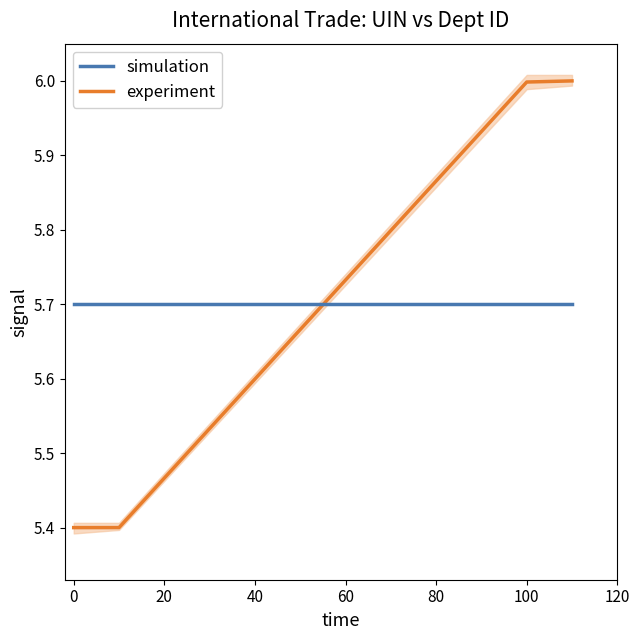

How many lines are shown in the chart?

2